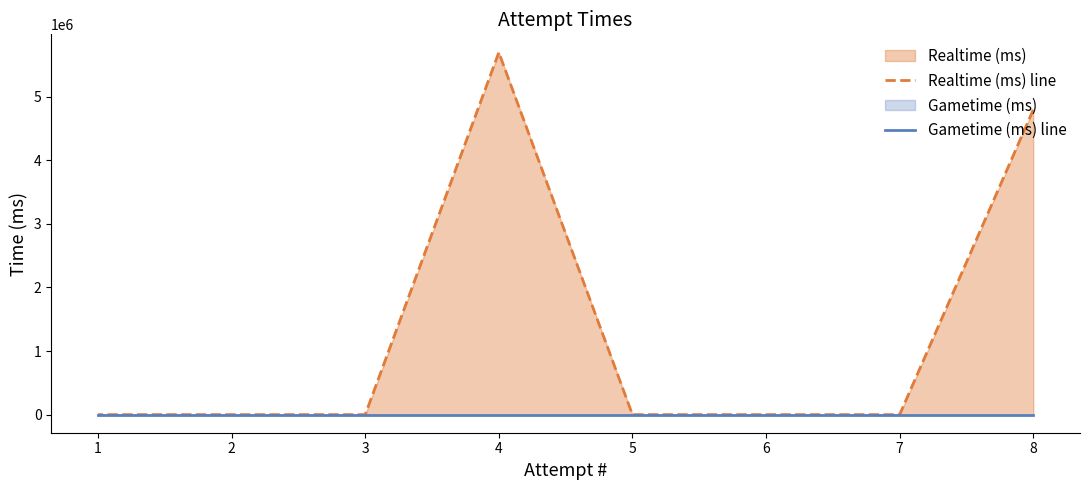

How many interior local peaks does the Realtime (ms) line series have?

1